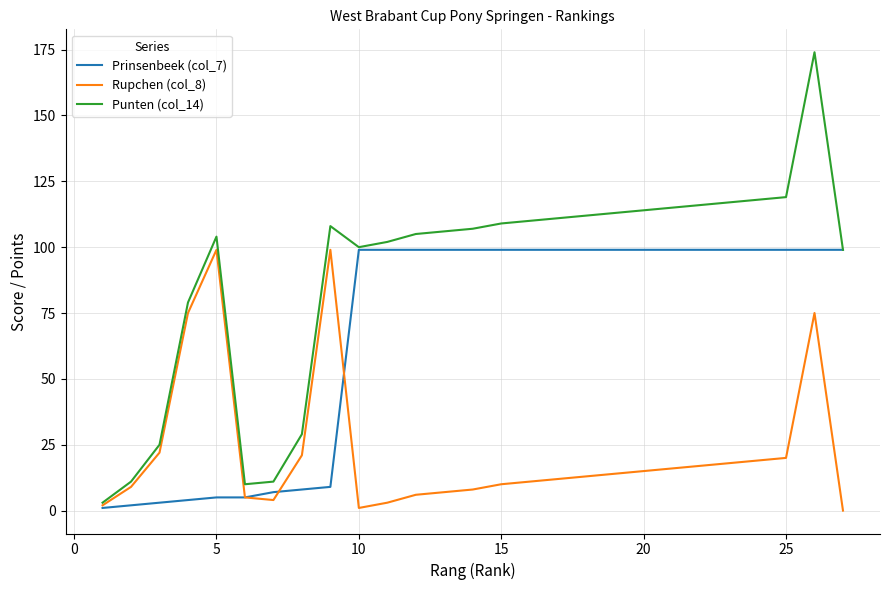

List the series in order of their overall mean, lowest first.

Rupchen (col_8), Prinsenbeek (col_7), Punten (col_14)